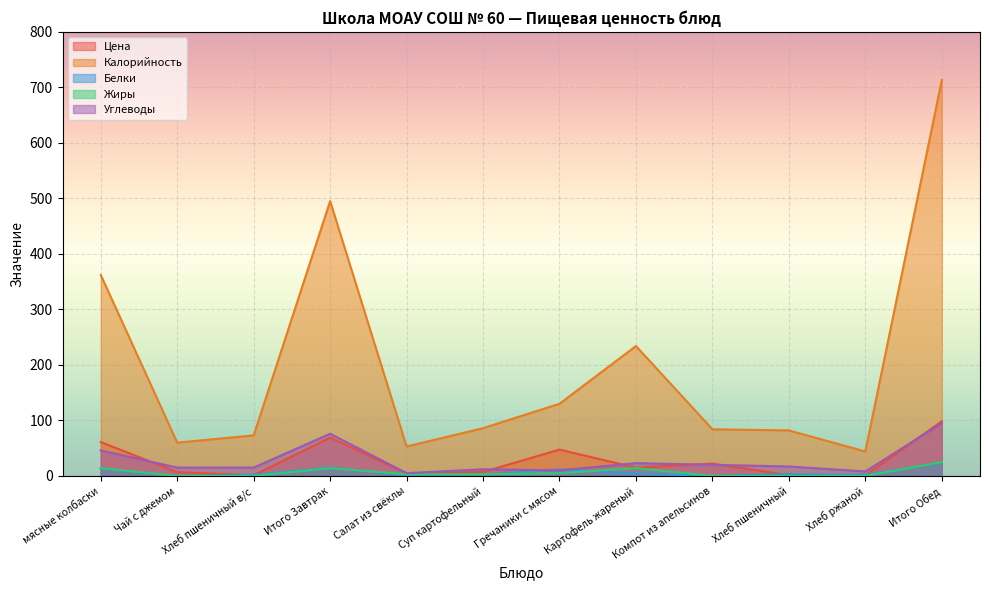

Reading right to left, transcribe all the data shown in this chart.

Цена: 98.5	0.8	1.3	22.2	14.8	47.4	7.1	4.9	69.0	1.1	6.8	61.0
Калорийность: 713.0	44.0	82.0	84.0	234.0	130.0	86.0	53.0	495.0	73.0	60.0	362.0
Белки: 24.0	2.0	3.0	0.0	4.0	12.0	2.0	1.0	15.0	2.0	0.0	13.0
Жиры: 25.0	0.0	0.0	0.0	14.0	5.0	3.0	3.0	14.0	0.0	0.0	14.0
Углеводы: 95.0	8.0	17.0	20.0	23.0	10.0	12.0	5.0	76.0	15.0	15.0	46.0